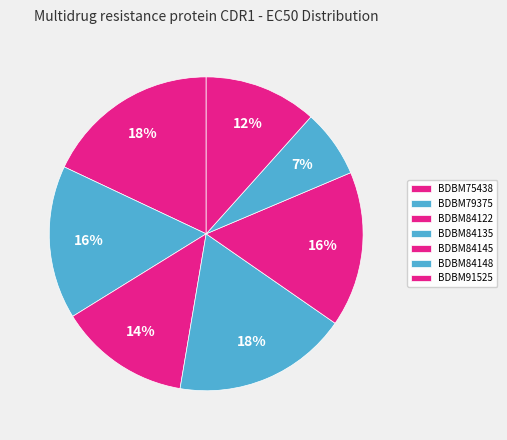

Rank the categories by value from lowest to highest.

BDBM84148, BDBM91525, BDBM84122, BDBM79375, BDBM84145, BDBM75438, BDBM84135